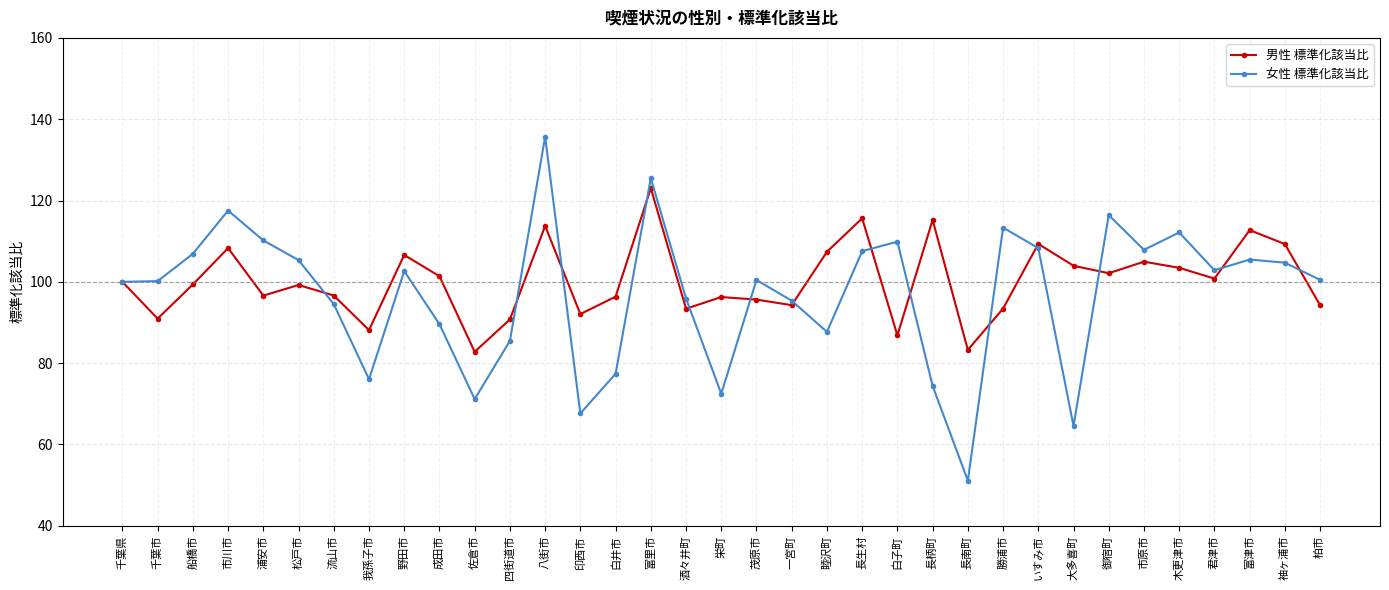

Is the value of 男性 標準化該当比 at 長南町 greater than the value of 女性 標準化該当比 at 白子町?

No